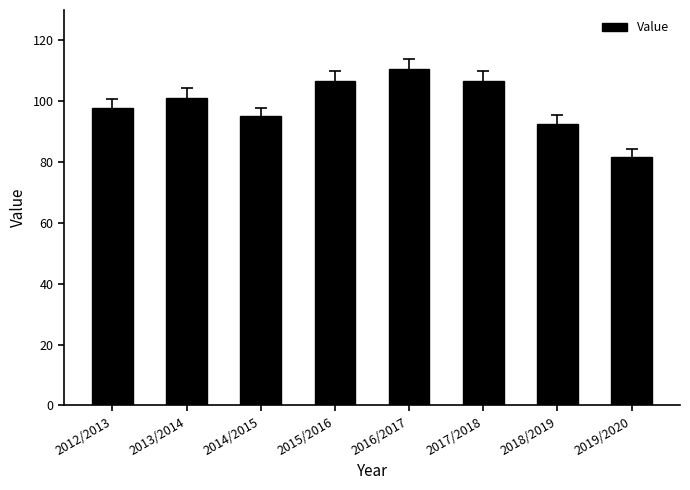

True or false: the data shows 95.0 at 2014/2015.

True